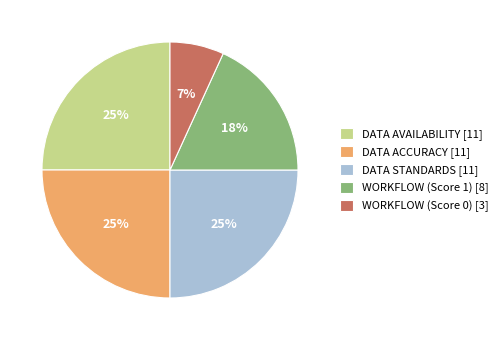

What is the ratio of the value at WORKFLOW (Score 1) [8] to the value at DATA ACCURACY [11]?

0.7